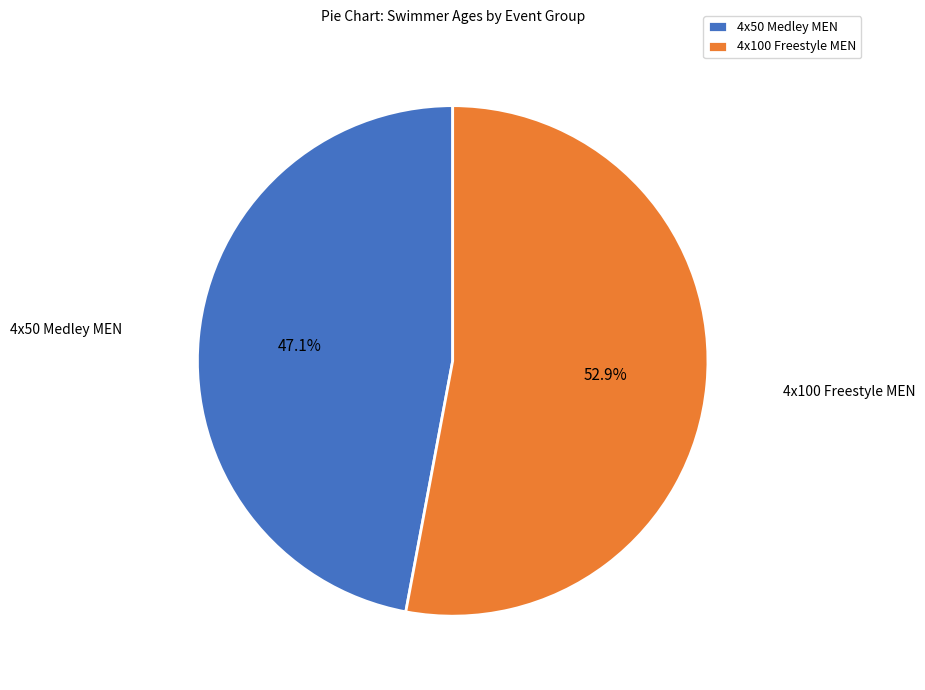

Combined, do 4x50 Medley MEN and 4x100 Freestyle MEN account for over 50%?

Yes